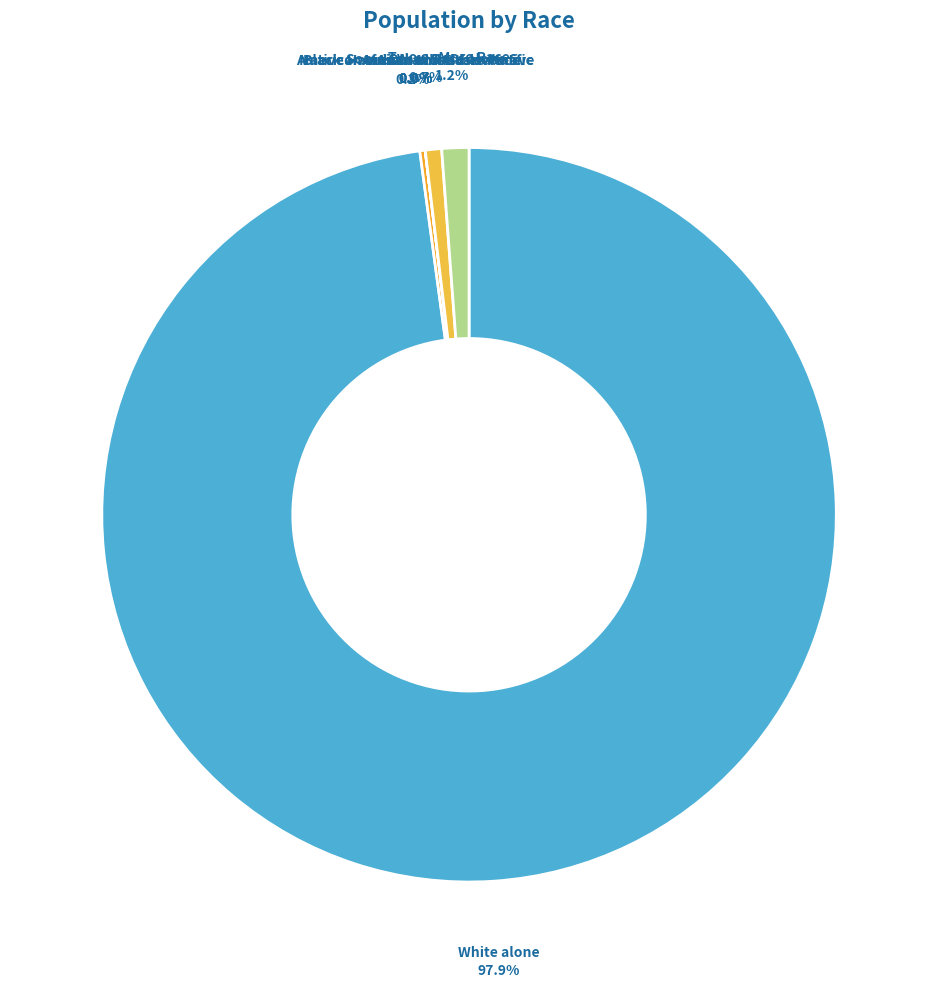

Is it true that American Indian and Alaska Native is 1% of the pie?

False